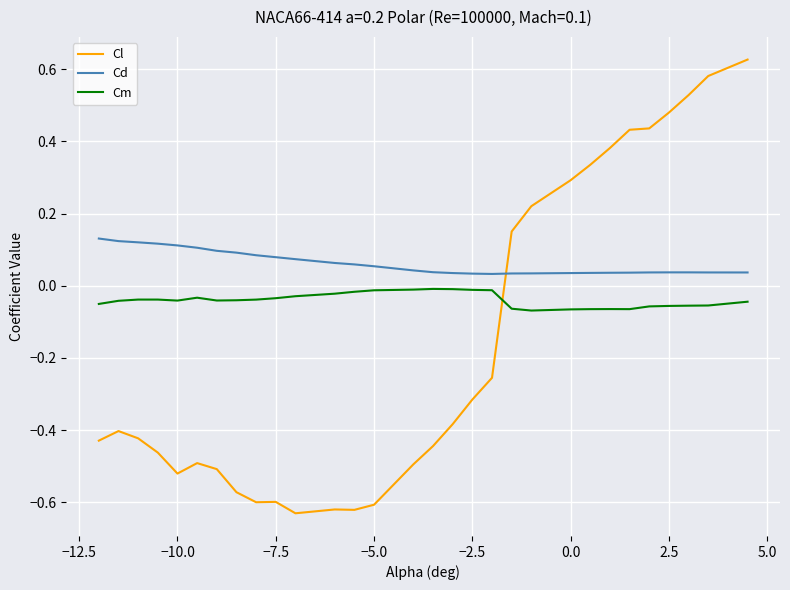

Rank the series by their maximum value, from highest to lowest.

Cl, Cd, Cm